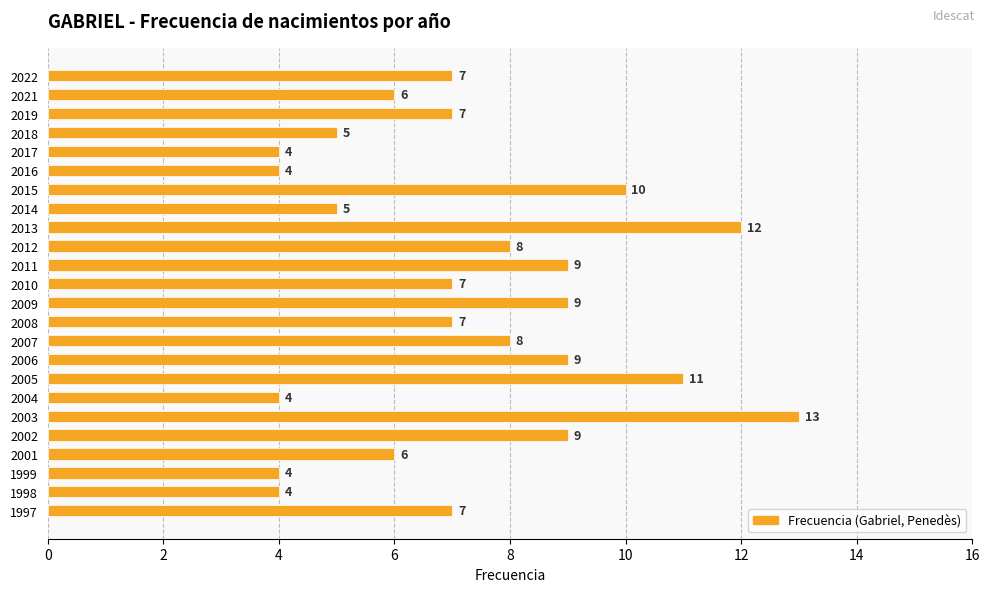

The chart shows a value of 7 at 2008. True or false?

True